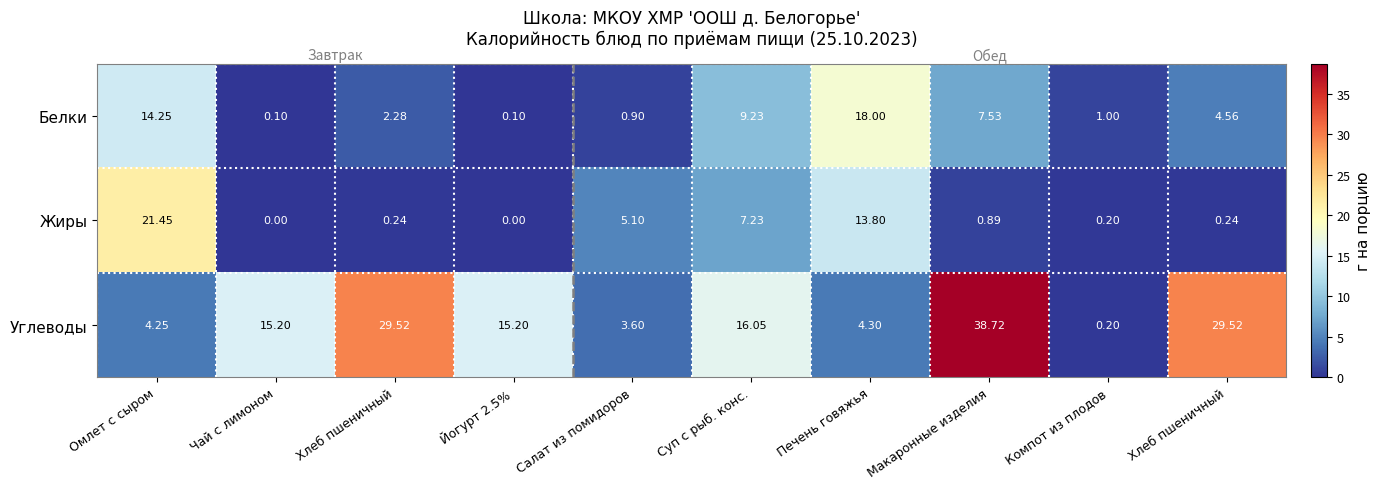

How many values in the Углеводы series exceed 15?

6